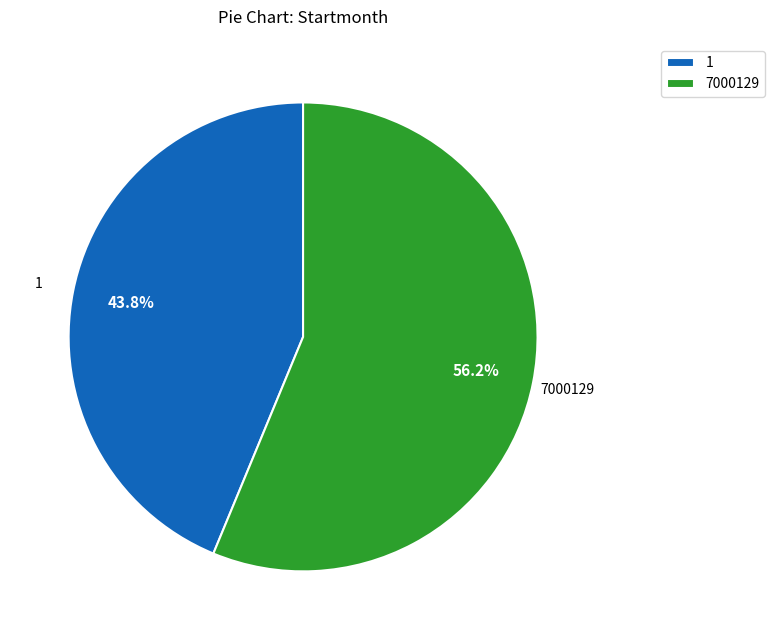

How many segments does this pie chart have?

2